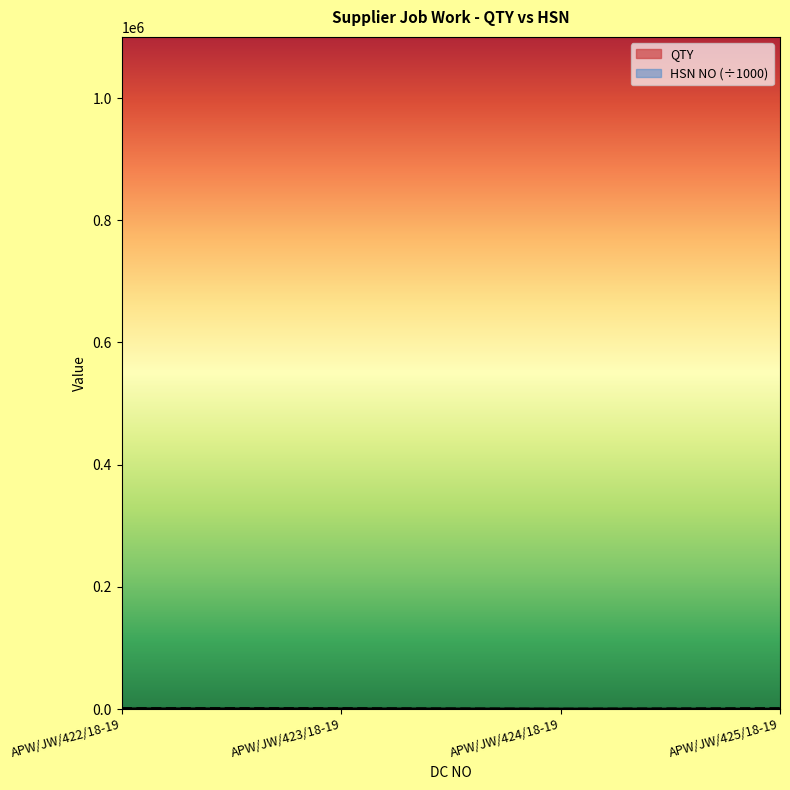

What value does the QTY series have at APW/JW/423/18-19?

500.0